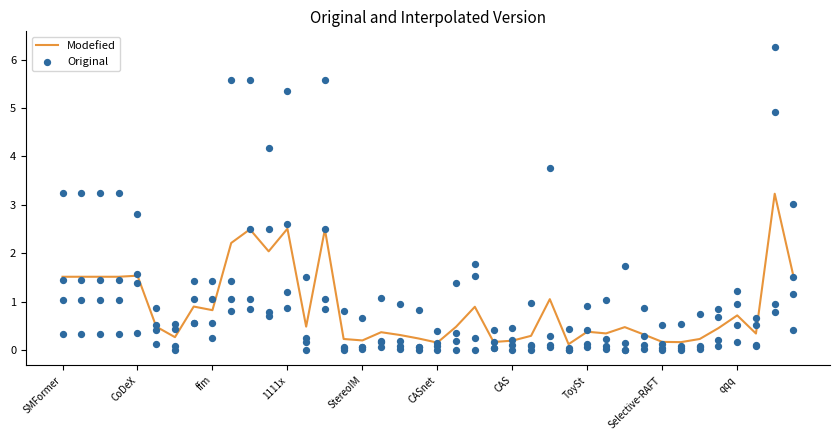

The Modefied series shows 2.7 at CoDeX. True or false?

False